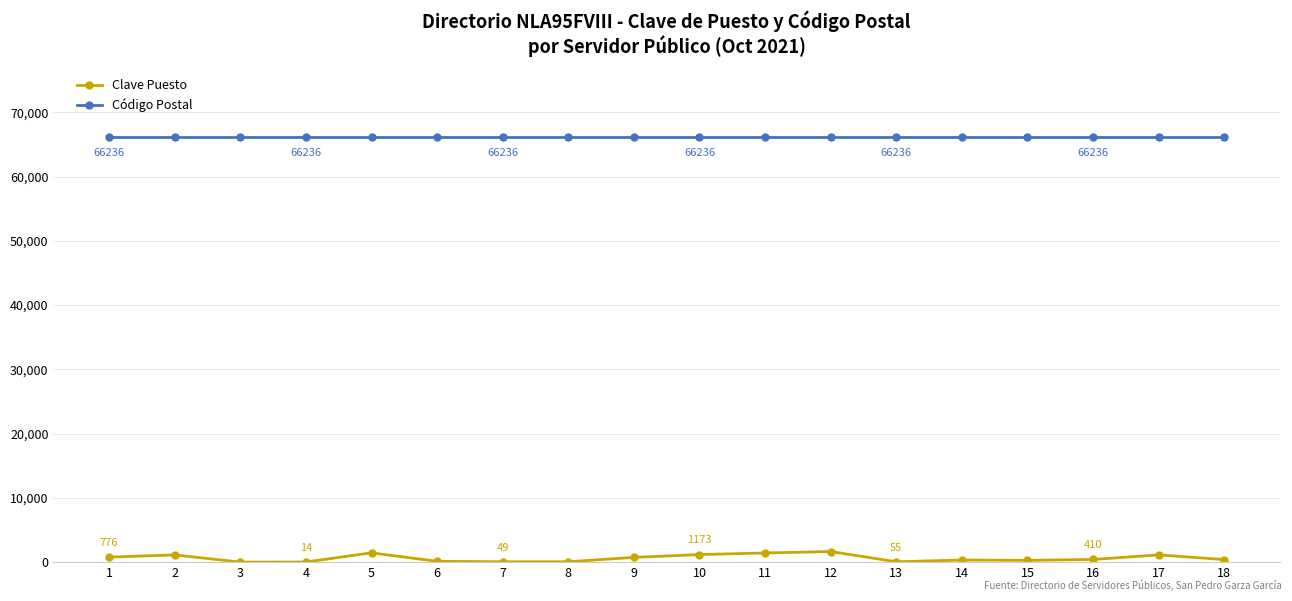

At 6, list the series in order from largest to smallest.

Código Postal, Clave Puesto